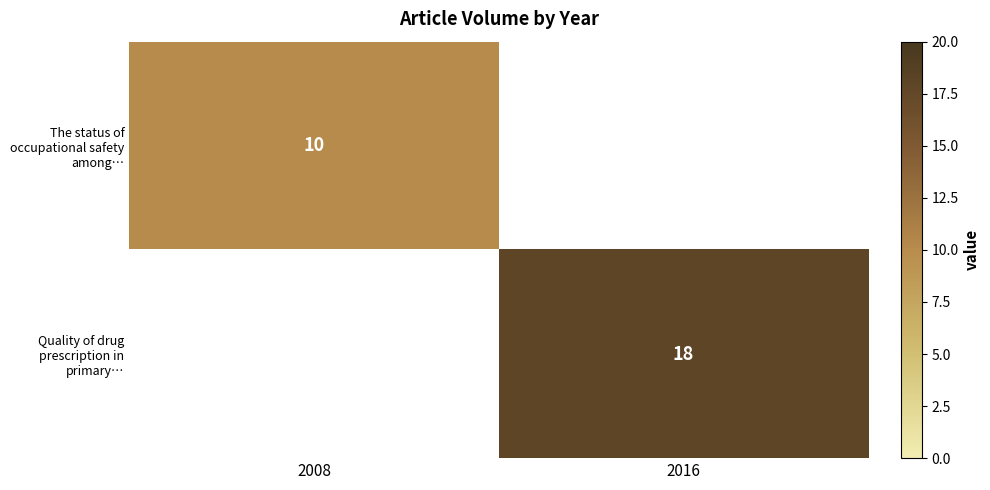

The Quality of drug prescription in primary… series shows 11 at 2016. True or false?

False